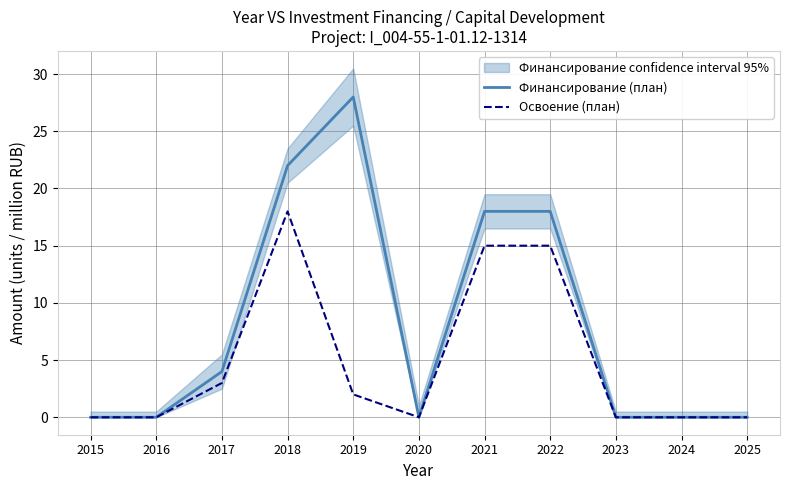

What are all the series names shown in the legend?

Финансирование (план), Освоение (план)